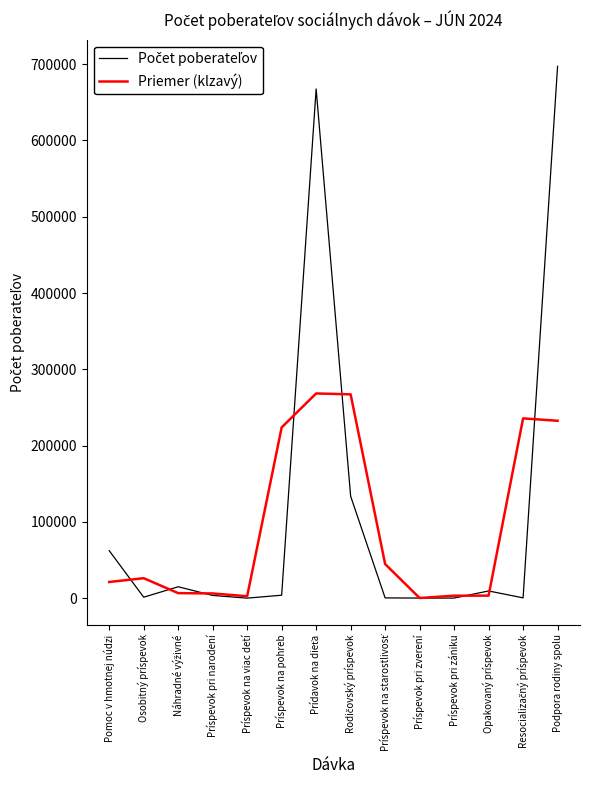

What is the difference between the highest and lowest values at Pomoc v hmotnej núdzi?

41106.0